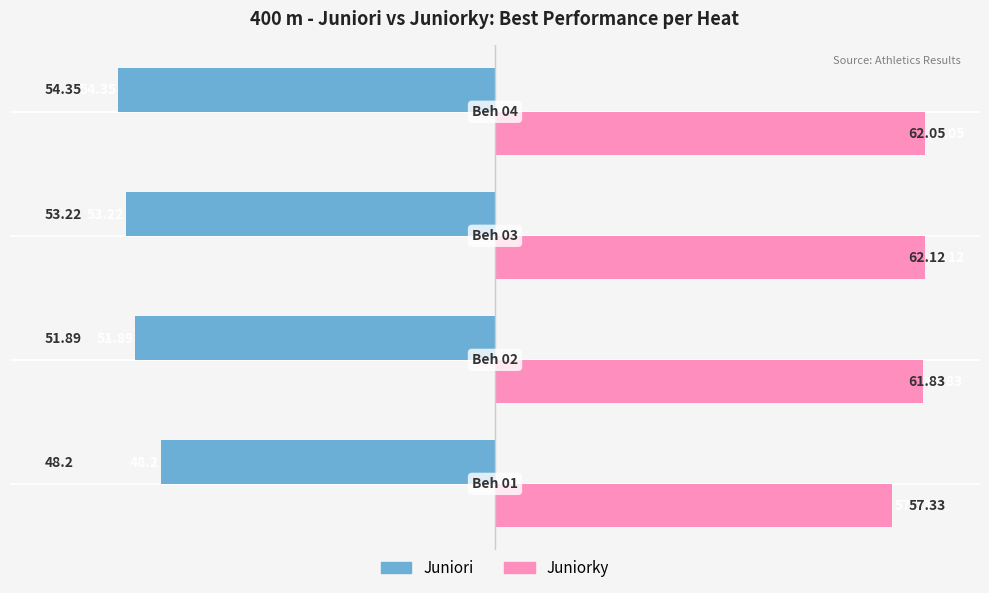

At how many categories does at least one series exceed 38?

4